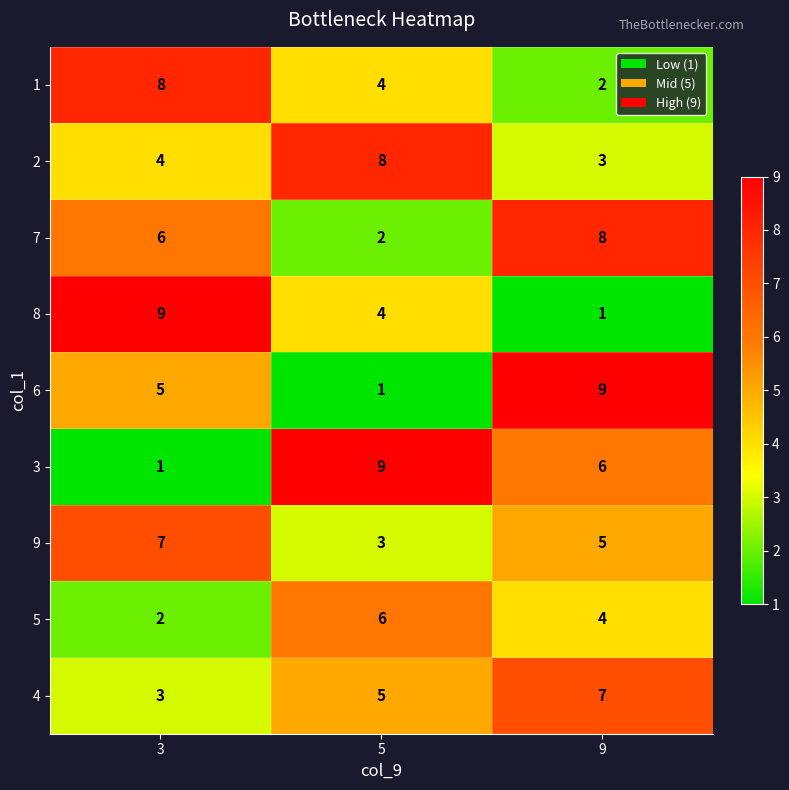

How many values in the 9 series are below 5?

1